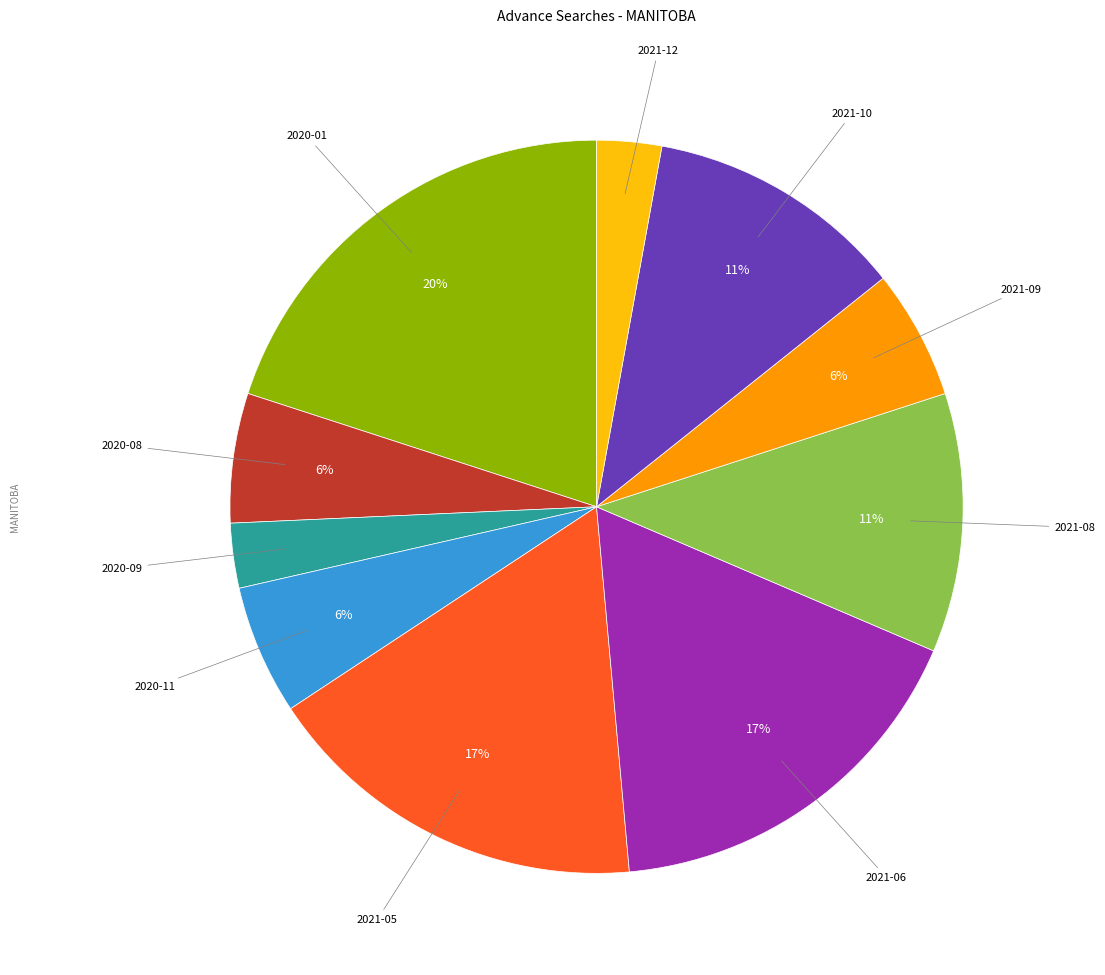

Does any single category account for the majority?

No